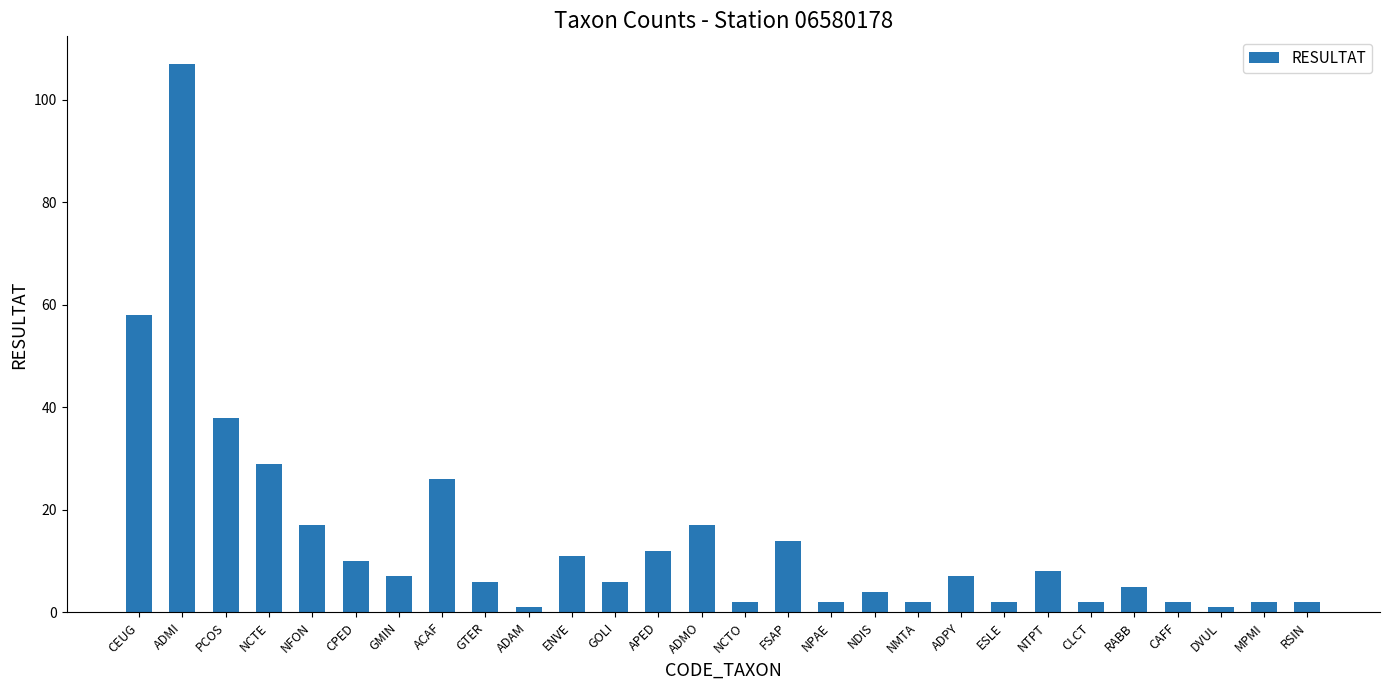

What is the label of the 21st bar from the right?

ACAF